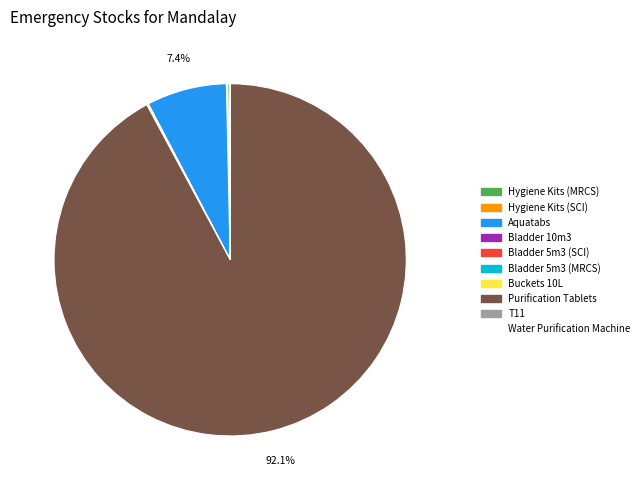

What is the largest slice in the pie chart?

Purification Tablets